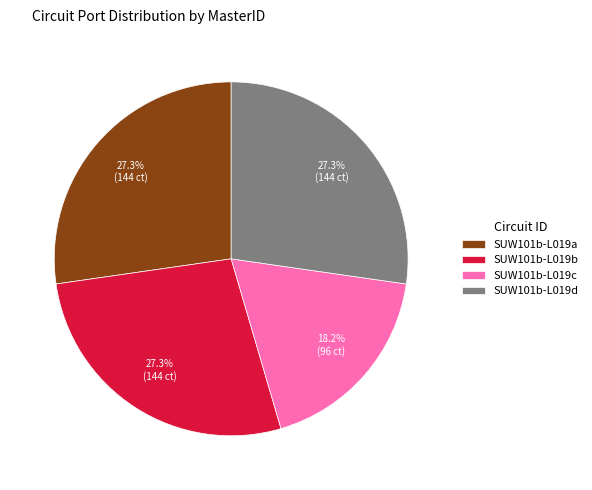

How much of the chart is everything except SUW101b-L019c?

81.8%